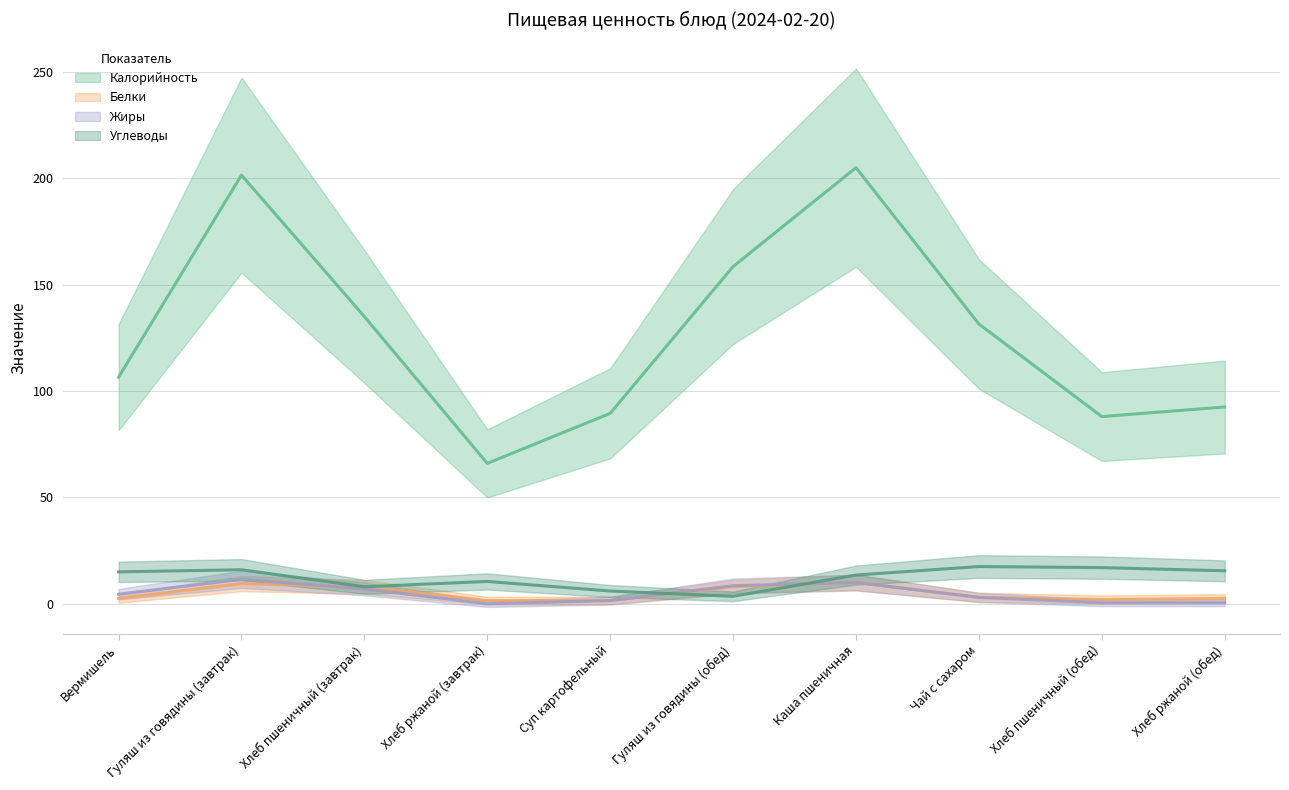

What is the difference between the maximum and minimum values in the Жиры series?

14